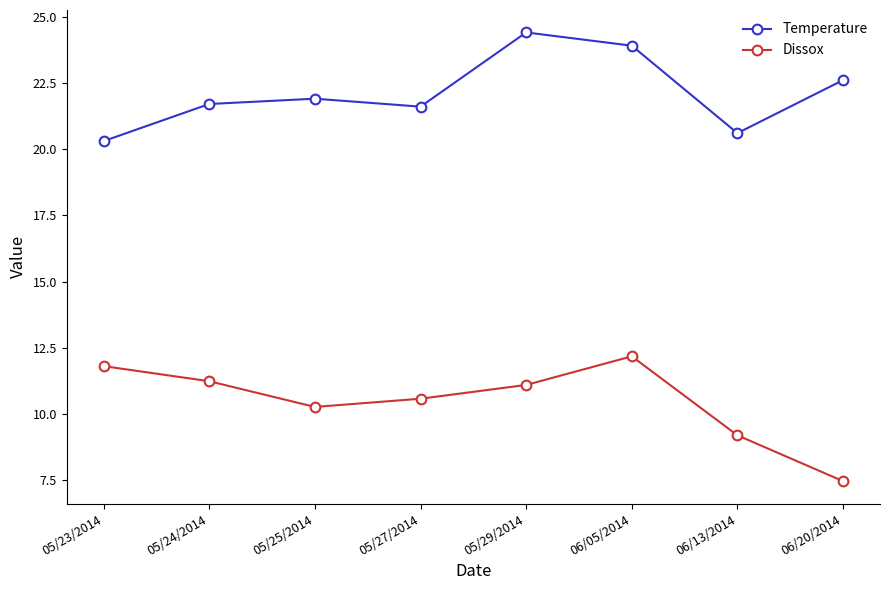

What is the label of the 1st point from the left?

05/23/2014